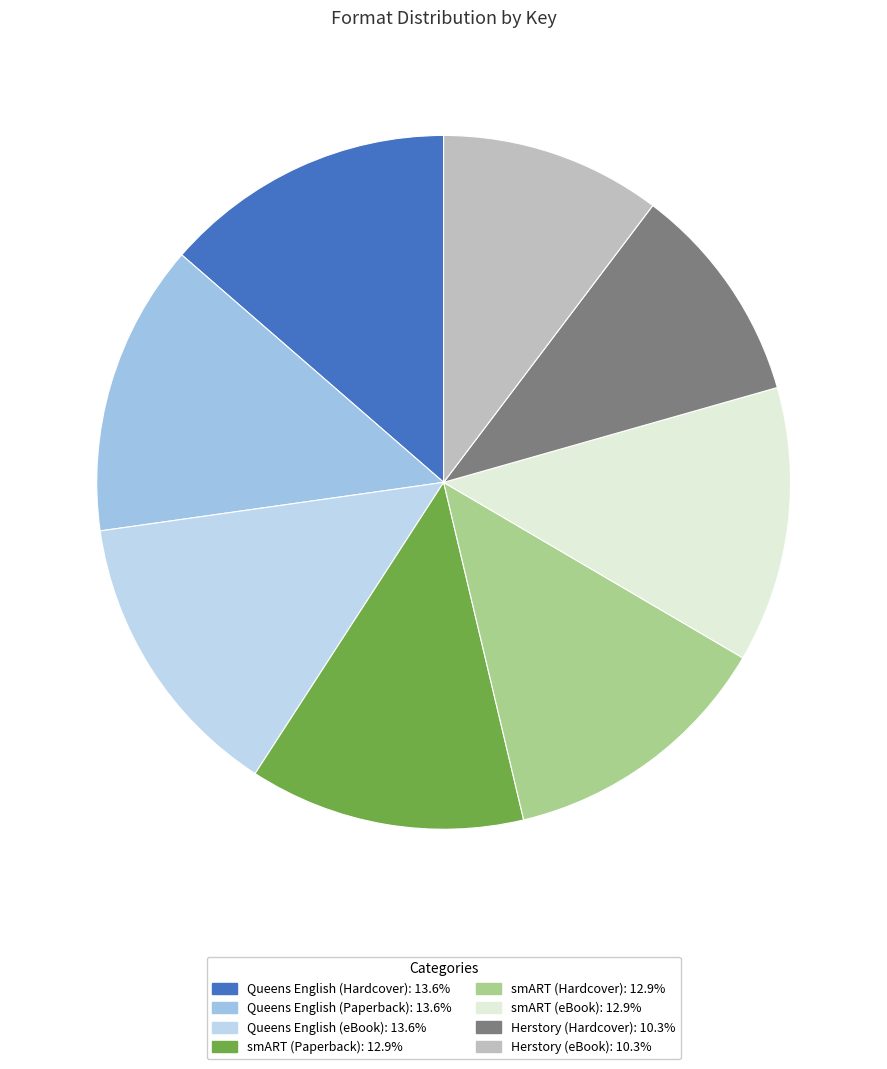

True or false: Queens English (Paperback) accounts for 14% of the total.

True